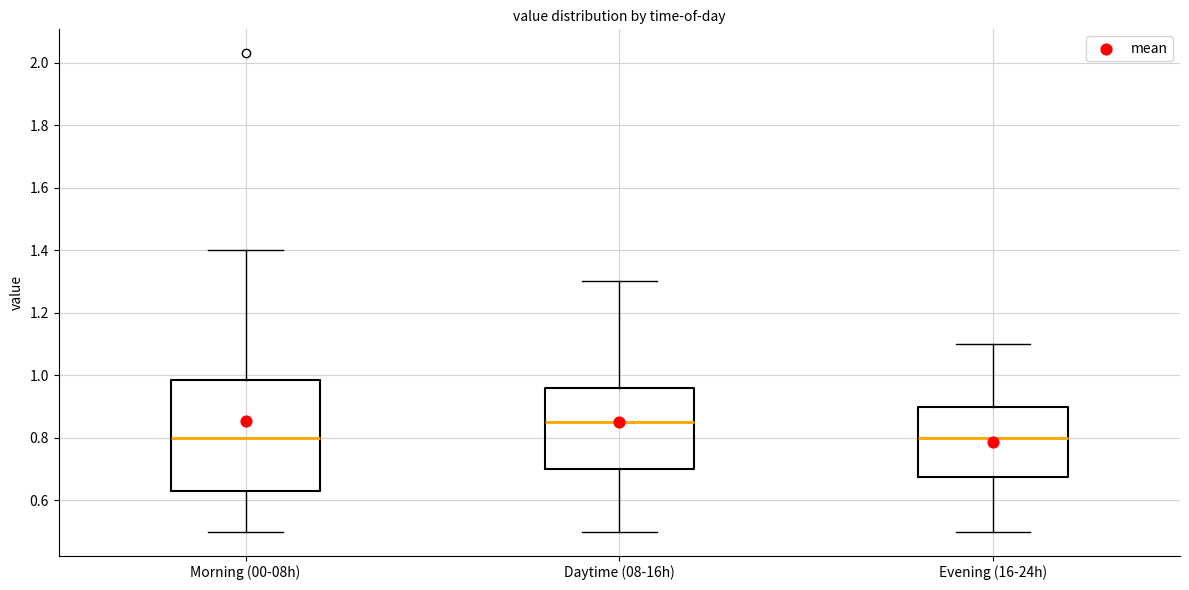

Reading left to right, transcribe this box plot: for each box, give where its median line is, the range the box spans, and where its two whiskers end, as read against the y-axis. The values are not printed on the chart, so give them approximately, as read against the axis.

Morning (00-08h): median 0.80, box 0.64 to 0.98, whiskers 0.50 to 1.40
Daytime (08-16h): median 0.86, box 0.70 to 0.96, whiskers 0.50 to 1.30
Evening (16-24h): median 0.80, box 0.68 to 0.90, whiskers 0.50 to 1.10